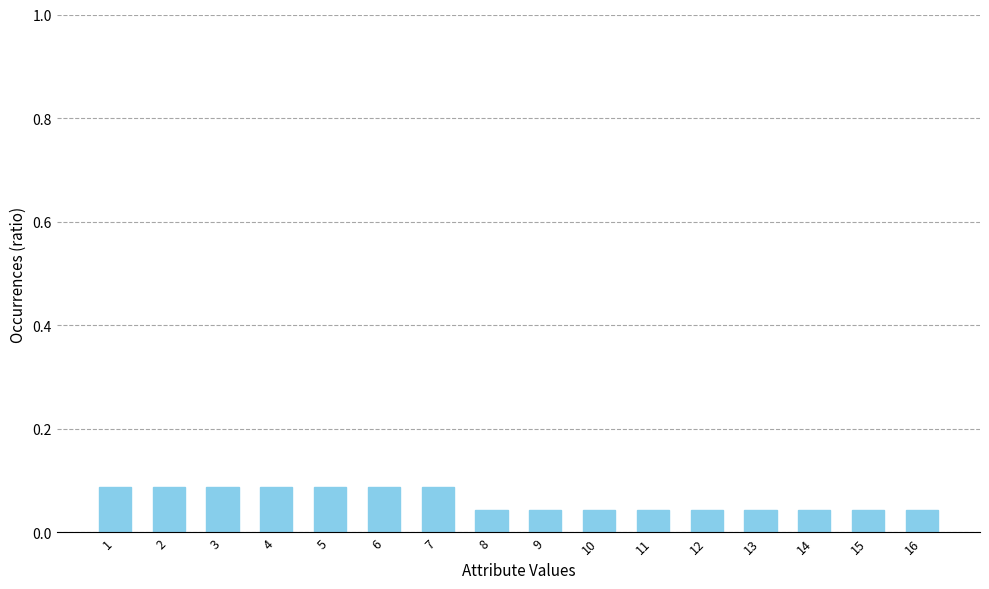

True or false: the data shows 0.0 at 5.

False